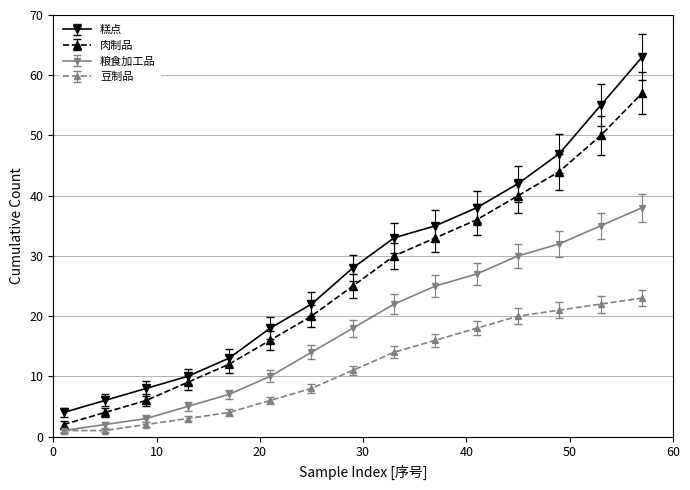

True or false: 豆制品 and 糕点 cross at least once.

False